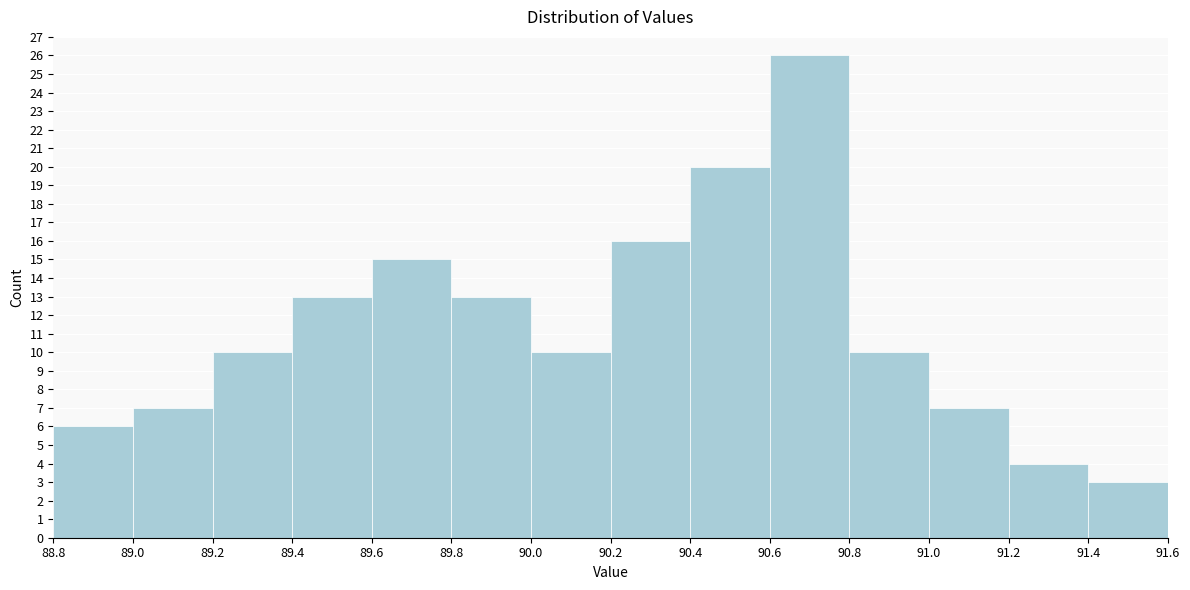

How tall is the bar that spans 90.4 to 90.6 on the x-axis? The values are not printed on the chart, so give them approximately, as read against the axis.

20